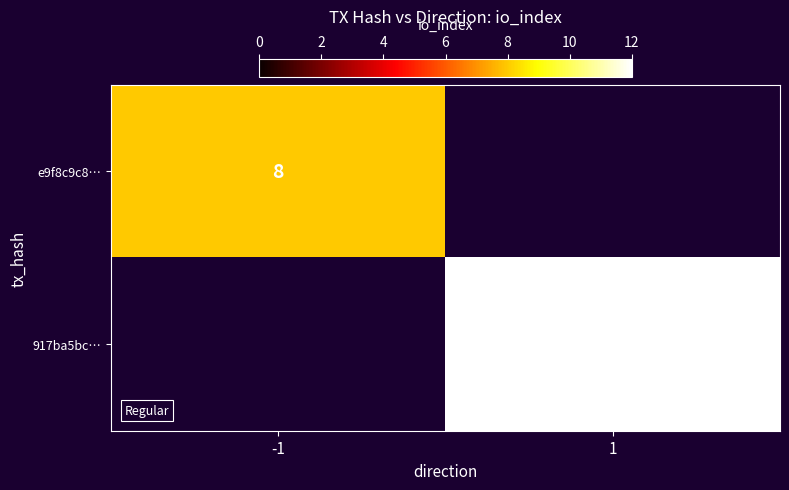

The value of 917ba5bc… at 1 is 12. True or false?

True